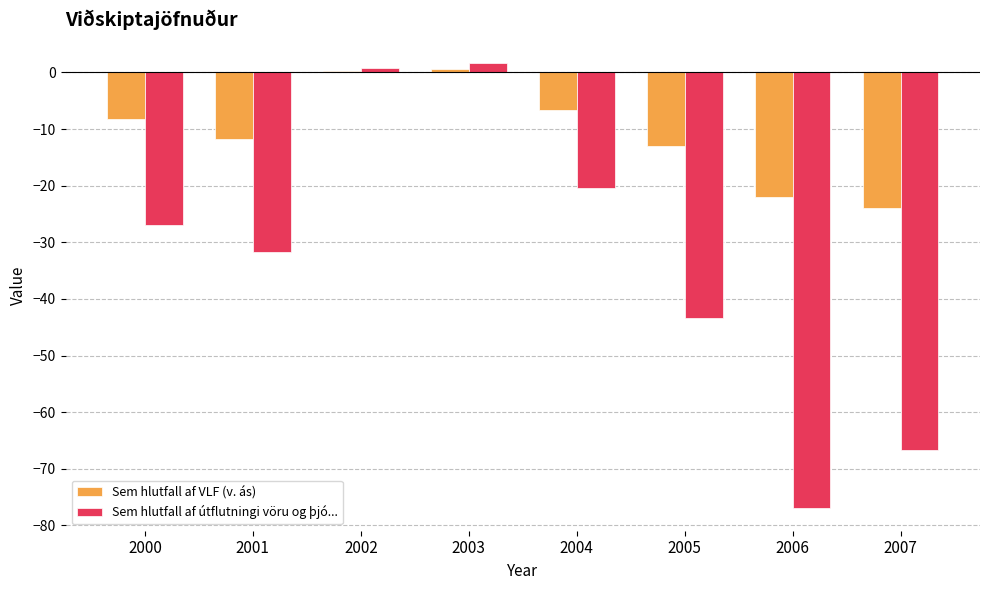

Is it true that Sem hlutfall af útflutningi vöru og þjó... equals -20.4 at 2004?

True